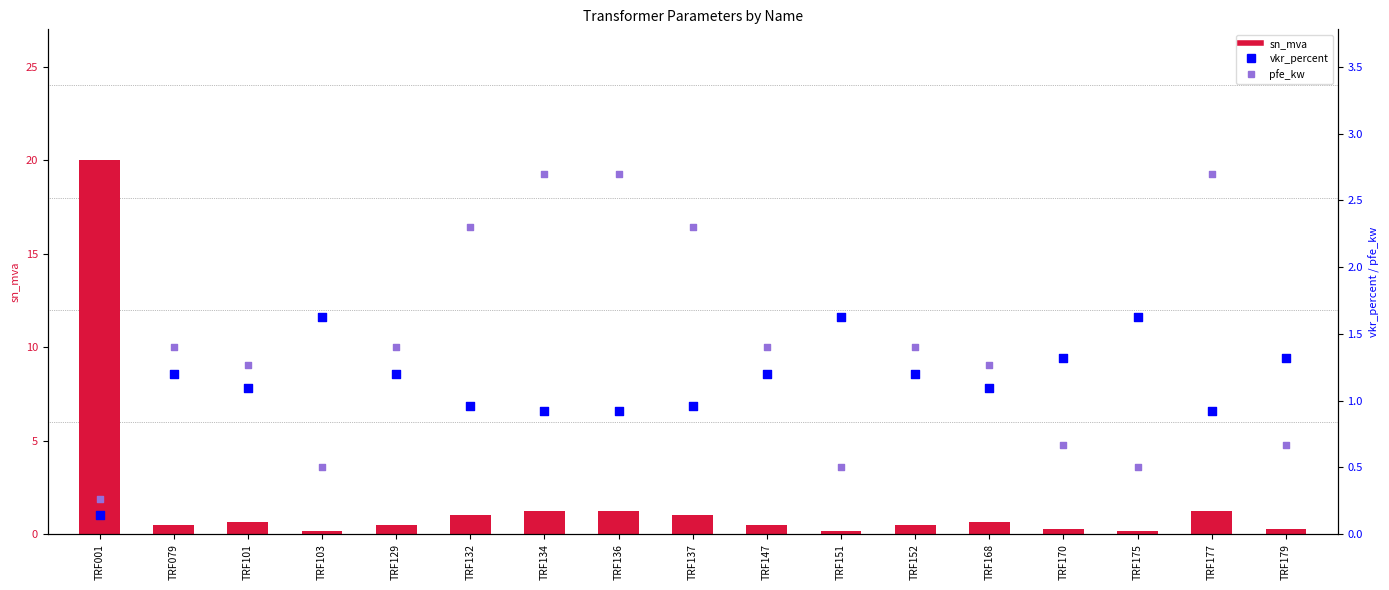

Which series has the largest total across all categories?

sn_mva